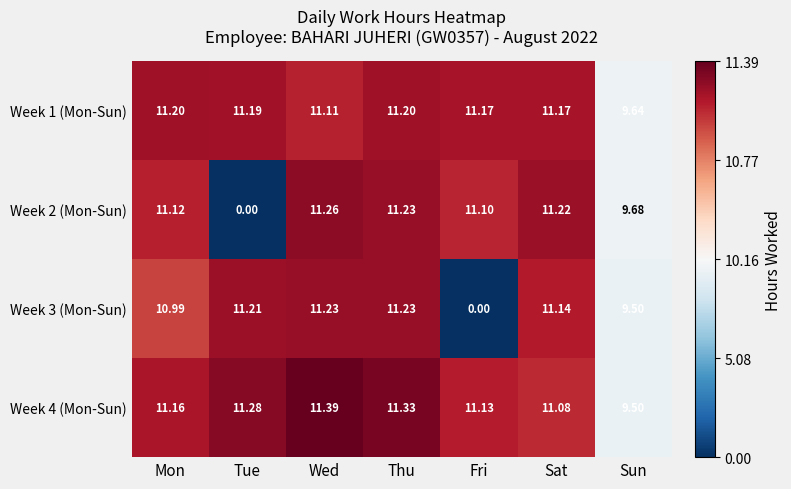

At which label is Week 4 (Mon-Sun) closest to 10?

Sun